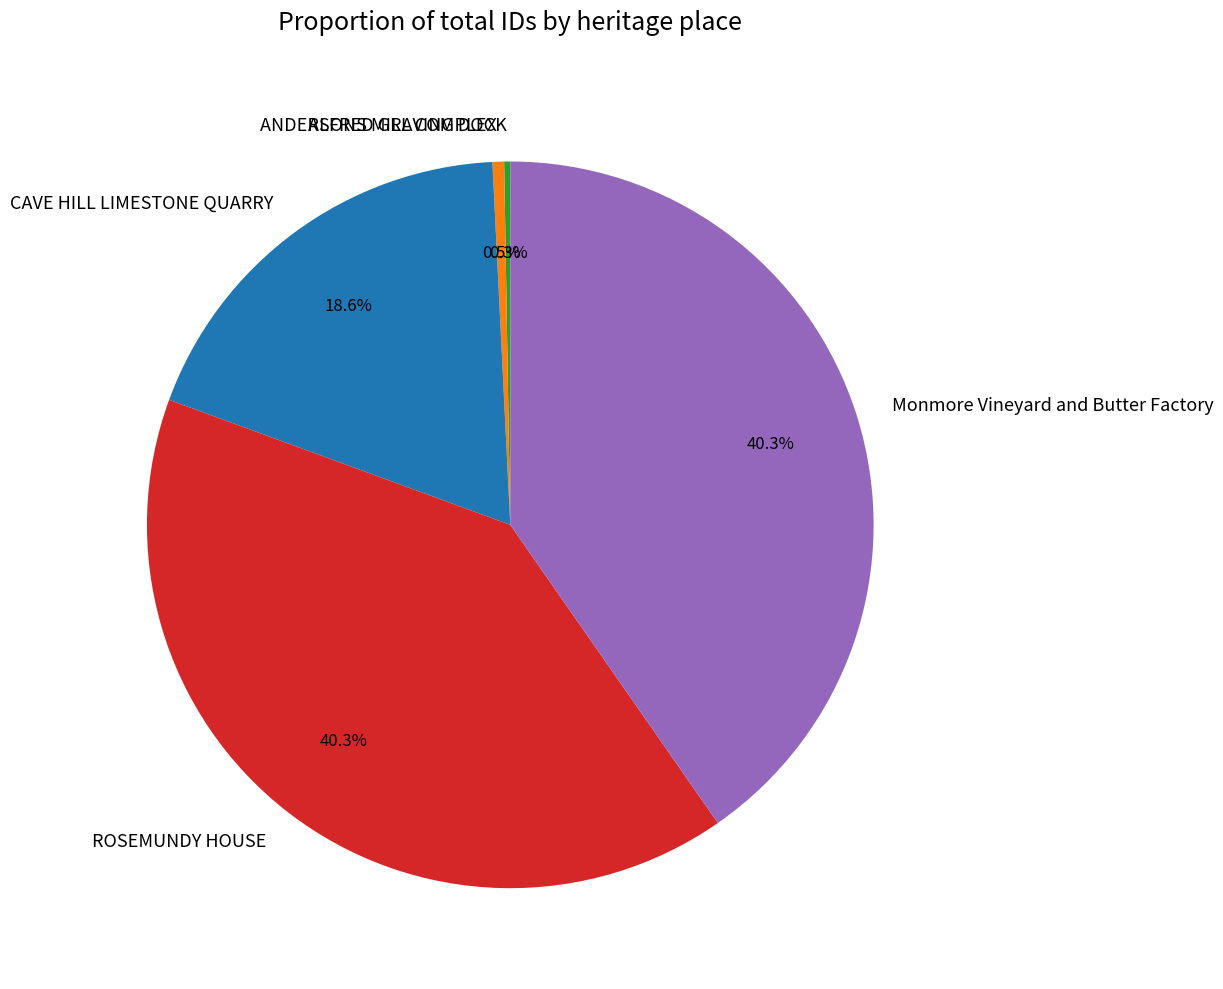

Is there any slice that represents more than half of the pie?

No